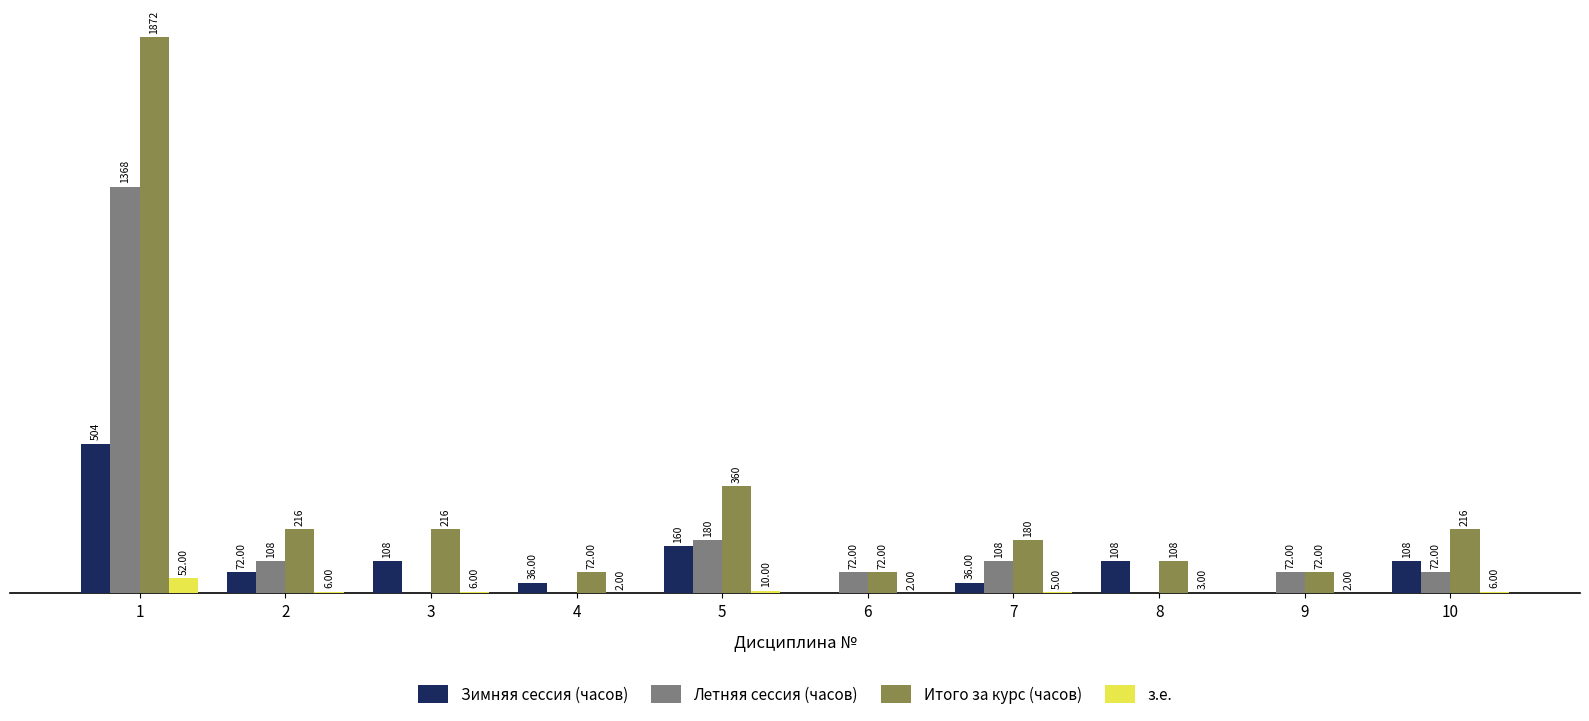

Which series changed the most between 5 and 6?

Итого за курс (часов)